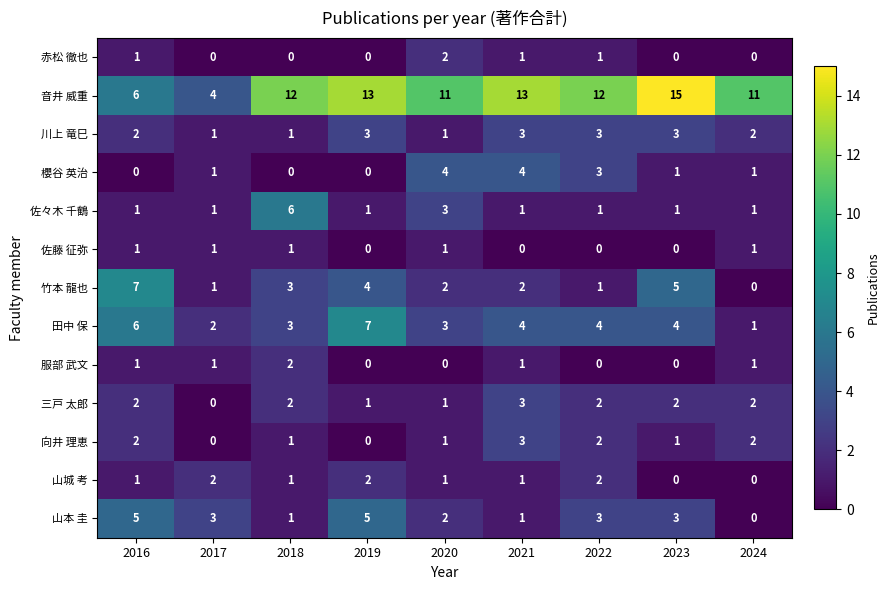

How many values in 向井 理恵 are above zero?

7